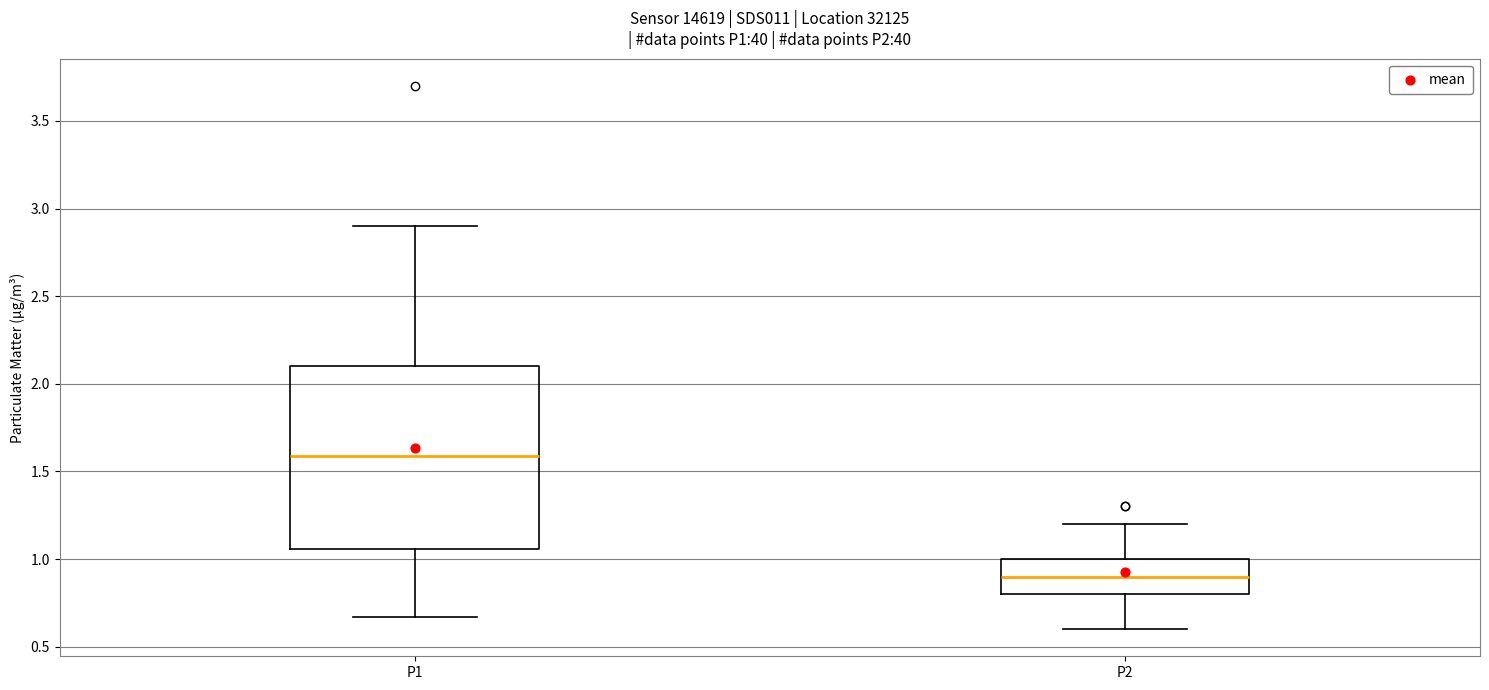

Reading left to right, read every box against the y-axis: the position of its median line, the range the box covers, and the ends of its whiskers. The values are not printed on the chart, so give them approximately, as read against the axis.

P1: median 1.60, box 1.05 to 2.10, whiskers 0.65 to 2.90
P2: median 0.90, box 0.80 to 1.00, whiskers 0.60 to 1.20